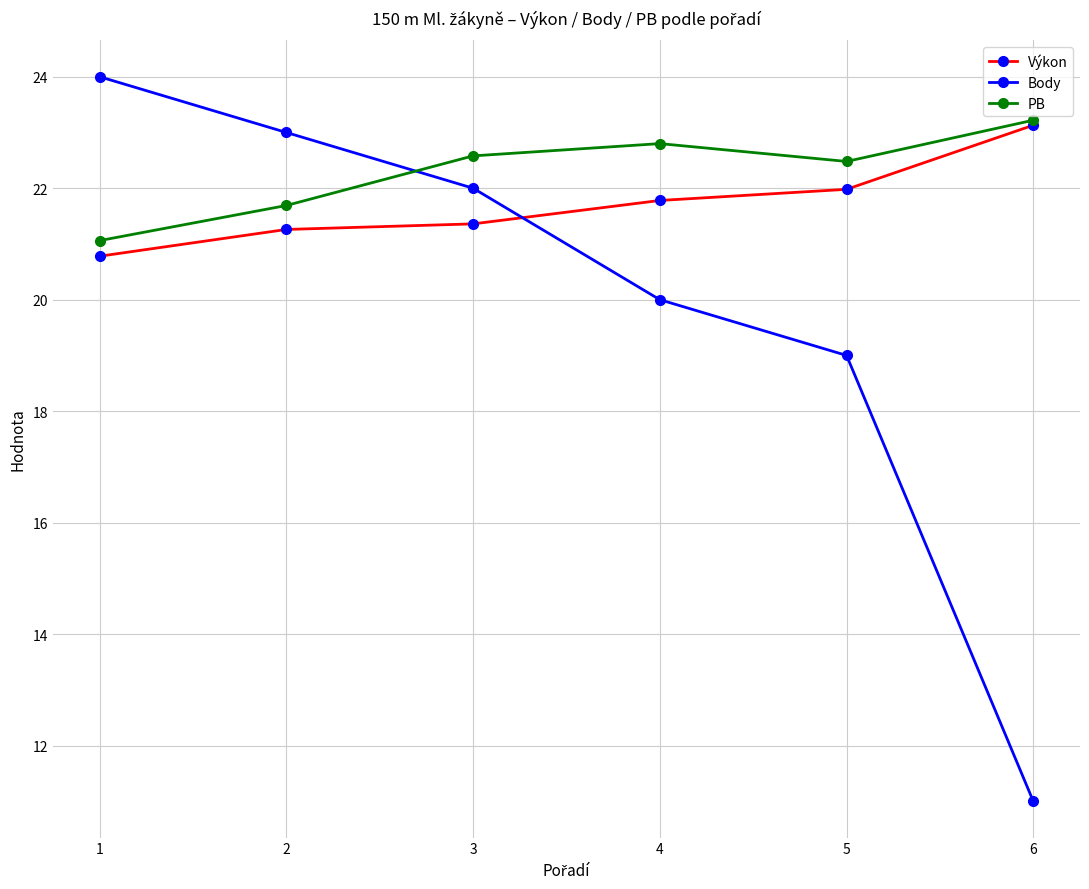

At which label does Výkon reach its minimum?

1